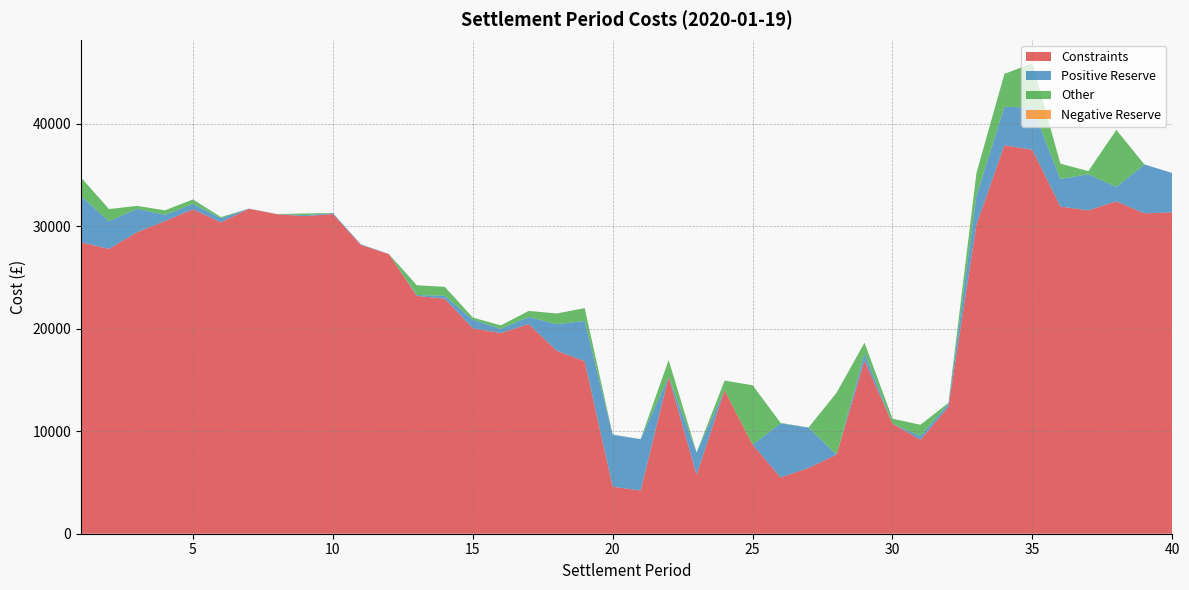

Reading left to right, list all the values displayed in this chart.

Constraints: 28430.3	27791.2	29412.4	30503.1	31649.1	30378.1	31708.7	31172.6	30983.5	31191.1	28173.3	27284.1	23199.6	22929.2	20049.5	19573.3	20458.5	17851.8	16834.7	4588.3	4213.8	15331.6	5735.6	14002.1	8698.7	5490.0	6413.7	7723.2	16894.2	10739.4	9175.0	12388.6	30162.5	37909.9	37455.7	31920.9	31551.6	32432.6	31261.0	31347.3
Positive Reserve: 4515.6	2689.8	2290.9	604.0	528.6	402.1	14.2	15.8	100.2	95.4	65.0	10.2	94.9	290.6	834.8	417.8	695.6	2595.3	3921.9	5064.2	5012.1	0.0	2196.0	0.0	0.0	5274.6	3949.2	6.7	716.3	1.4	356.4	306.5	2800.9	3750.9	4131.6	2693.6	3523.4	1400.0	4772.7	3842.9
Other: 1805.2	1197.3	283.5	445.9	437.7	115.0	0.2	2.7	162.1	6.4	1.7	1.0	950.9	868.9	209.5	331.5	587.8	1039.5	1255.7	29.0	0.0	1608.9	0.6	936.9	5789.9	49.8	0.0	6019.2	1026.7	480.1	1099.2	71.3	2222.2	3204.3	4317.0	1493.1	304.4	5572.0	1.3	0.0
Negative Reserve: 0.0	0.0	0.0	0.0	0.0	0.0	0.0	0.0	0.0	0.0	0.0	0.0	0.0	0.0	0.0	0.0	0.0	0.0	0.0	0.0	0.0	0.0	0.0	0.0	0.0	0.0	0.0	0.0	0.0	0.0	0.0	0.0	0.0	0.0	0.0	0.0	0.0	0.0	0.0	0.0